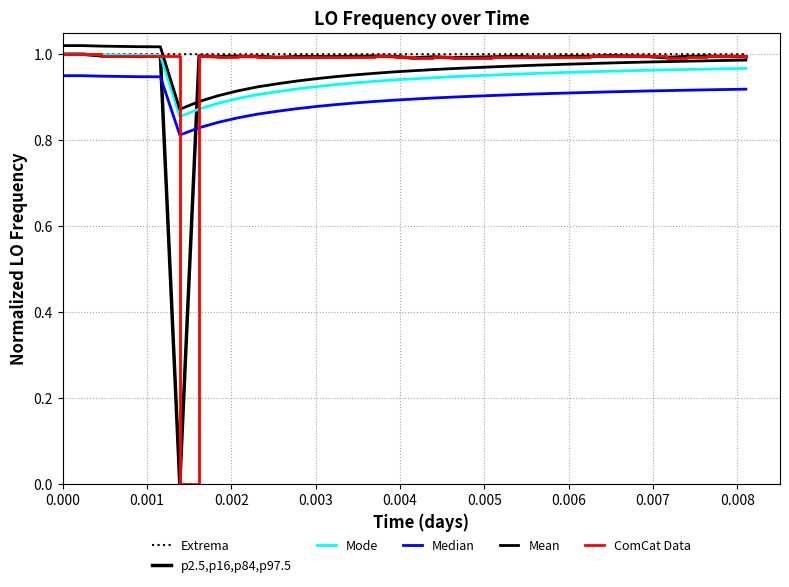

Does the chart display data point markers on the line(s)?

No